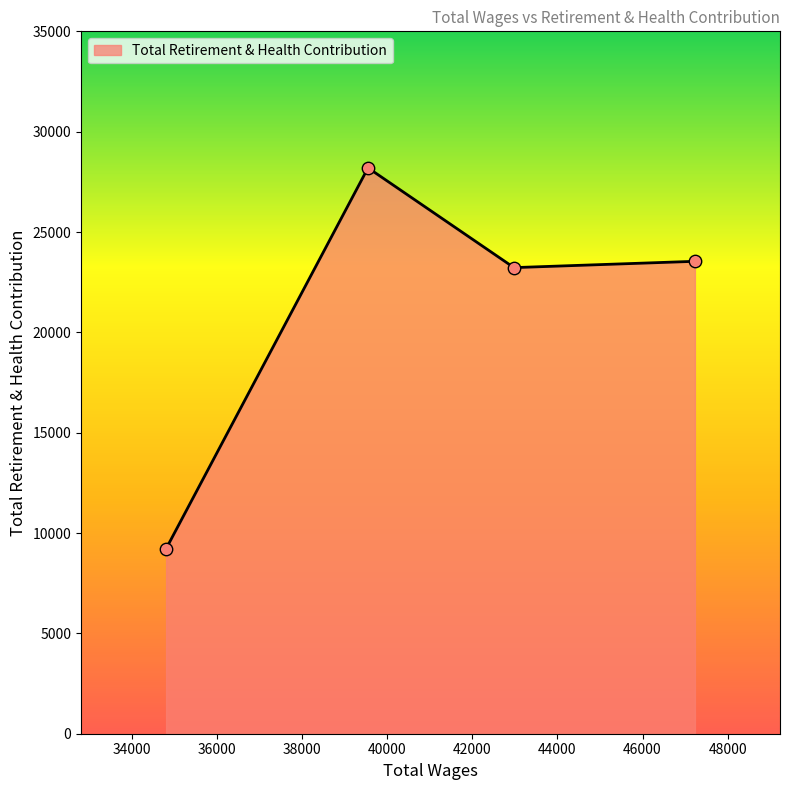

What is the minimum value shown in the chart?

9219